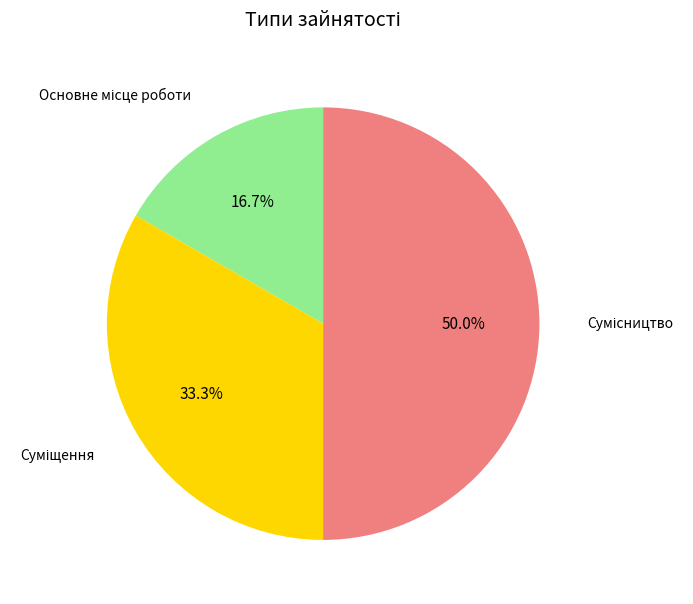

Rank the categories by value from highest to lowest.

Сумісництво, Суміщення, Основне місце роботи